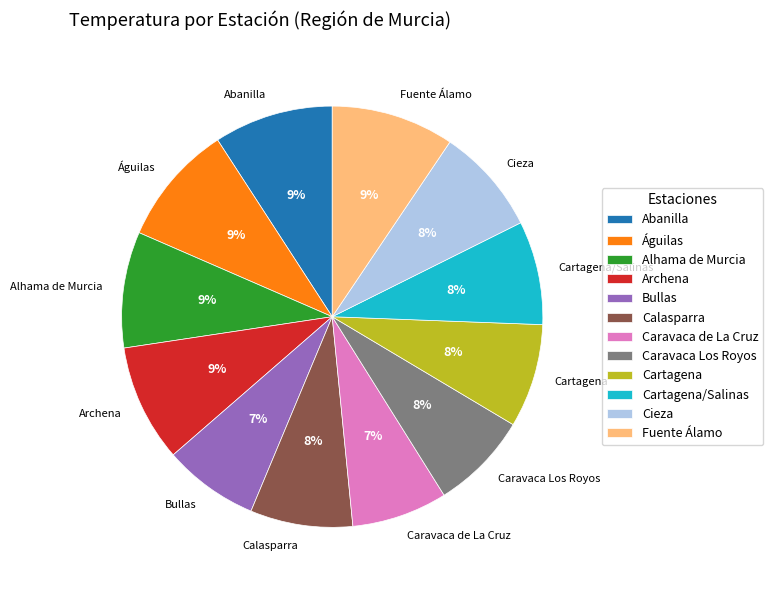

How many slices are in this pie chart?

12